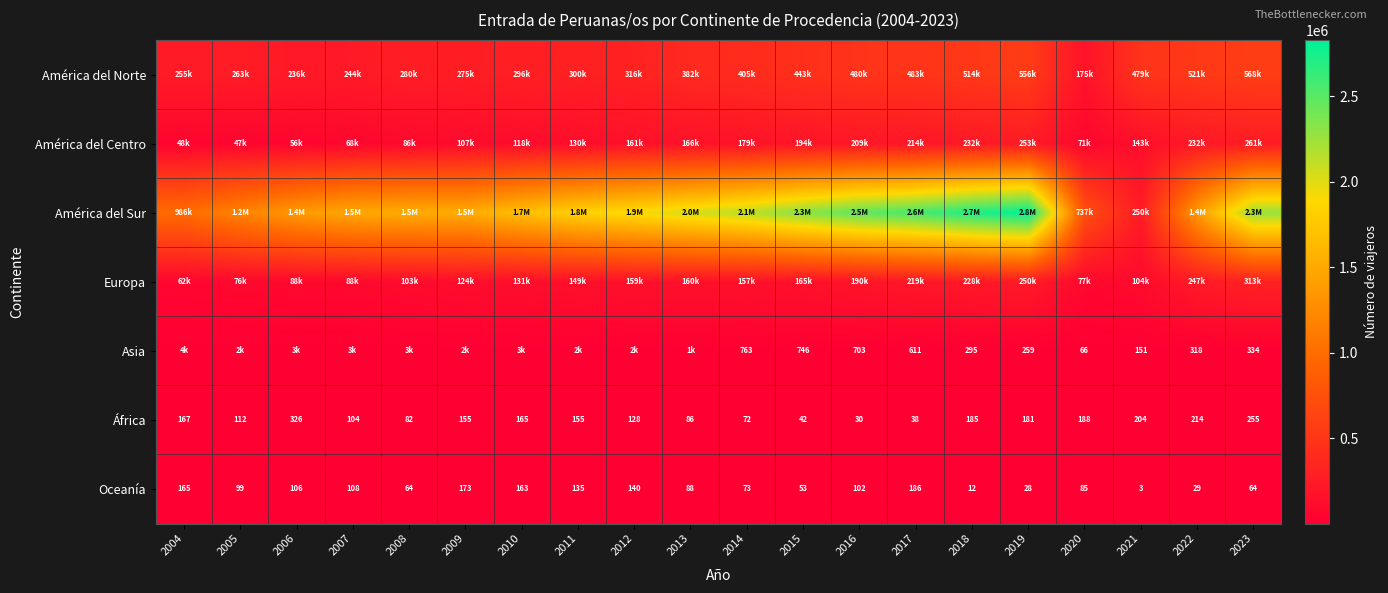

The África series shows 105 at 2020. True or false?

False